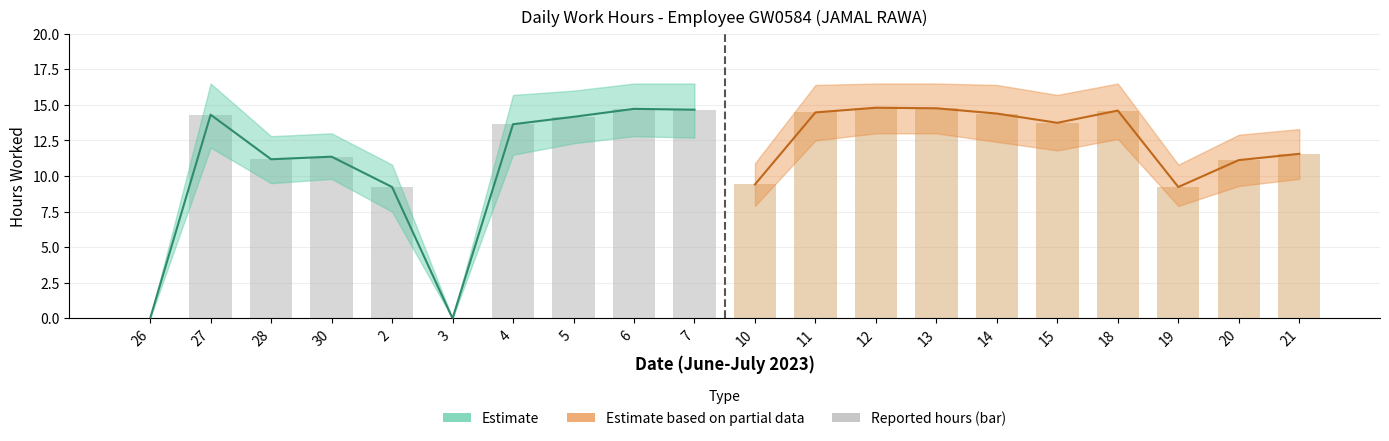

What is the sum of all Estimate based on partial data values?

128.1